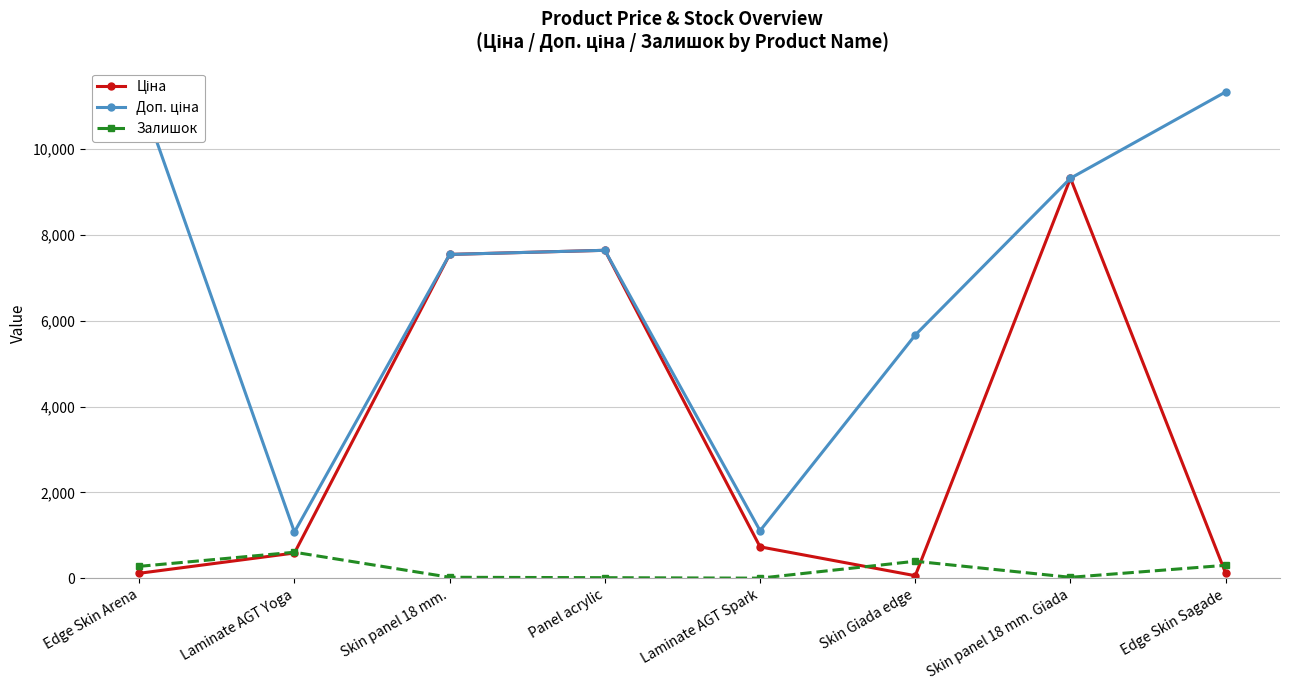

Reading left to right, what are all the values shown in this chart?

Ціна: 113.3	586.0	7545.9	7641.9	730.2	56.7	9321.4	113.3
Доп. ціна: 11334.0	1074.5	7545.9	7641.9	1105.5	5667.0	9321.4	11334.0
Залишок: 275.0	604.4	20.5	11.0	0.0	394.0	19.5	299.5